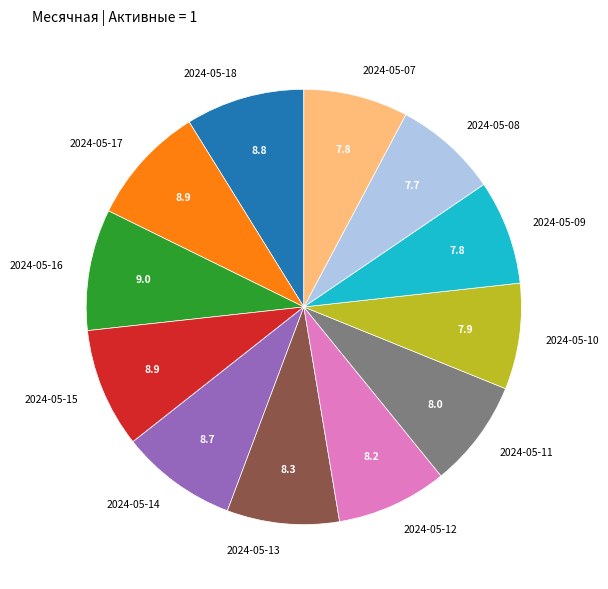

Is there a majority slice in this chart?

No